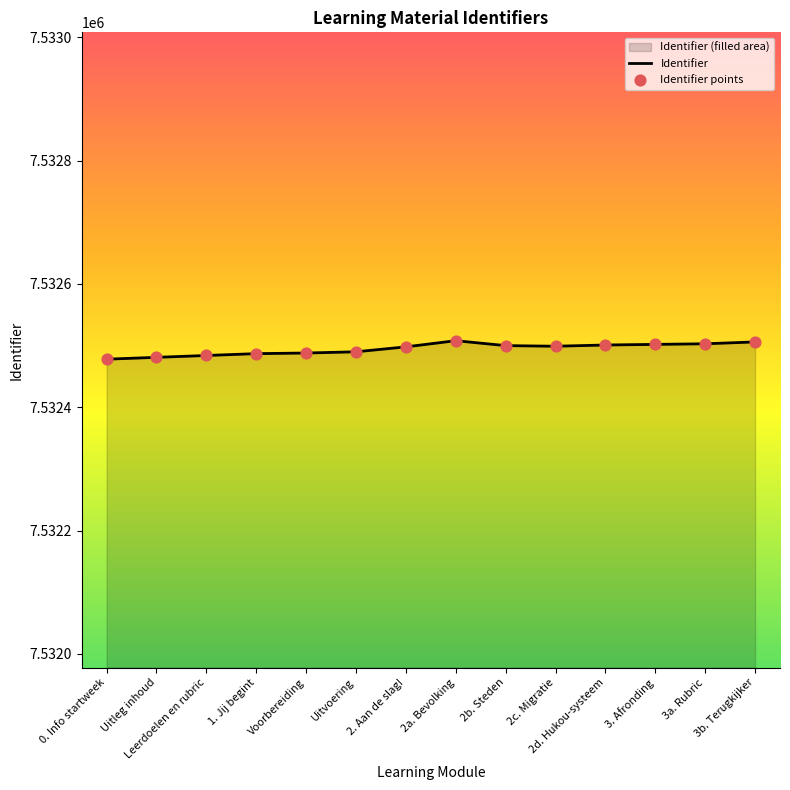

What is the ratio of the value at 2b. Steden to the value at Uitvoering?

1.0